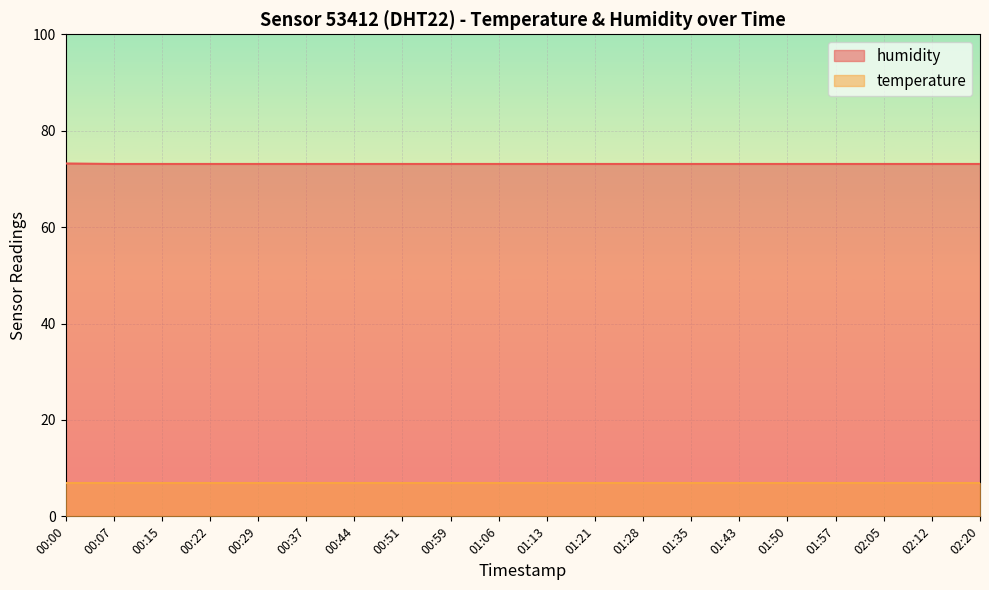

Is it true that the value at 01:35 is 73.1?

True